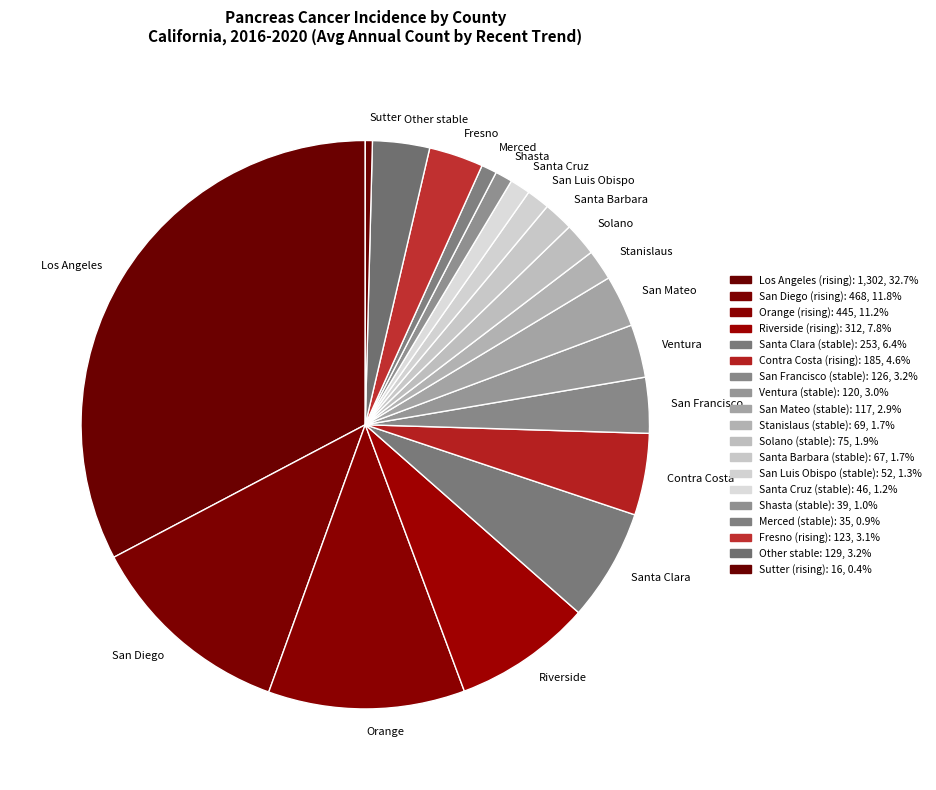

Do San Luis Obispo and Santa Cruz together represent more than half of the pie?

No